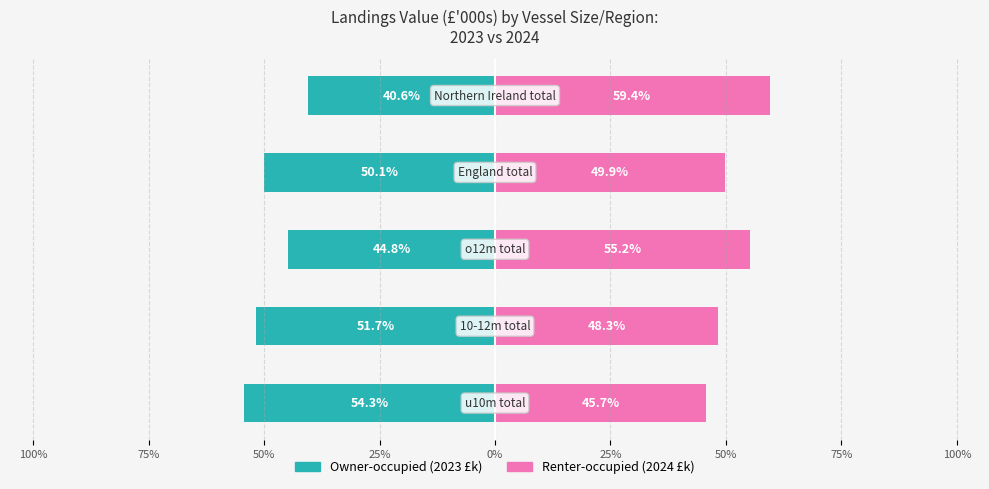

What are all the series names shown in the legend?

Owner-occupied (2023 £k), Renter-occupied (2024 £k)